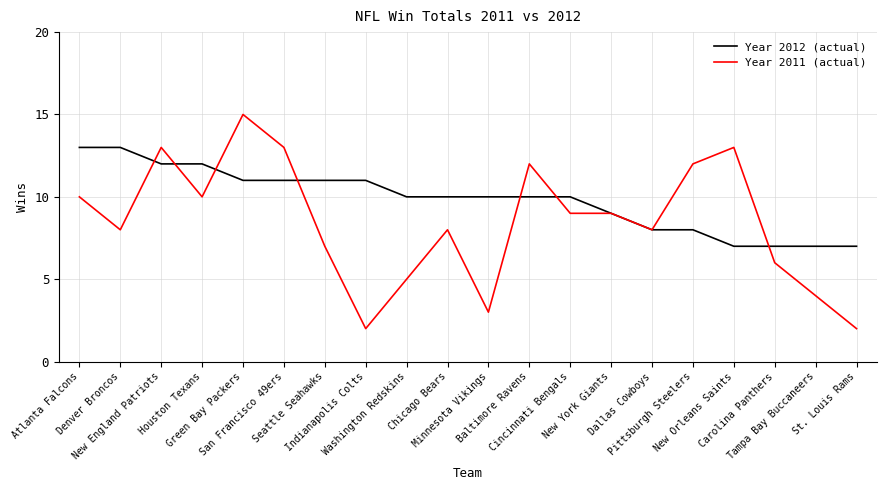

Reading right to left, transcribe all the data shown in this chart.

Year 2012 (actual): St. Louis Rams=7	Tampa Bay Buccaneers=7	Carolina Panthers=7	New Orleans Saints=7	Pittsburgh Steelers=8	Dallas Cowboys=8	New York Giants=9	Cincinnati Bengals=10	Baltimore Ravens=10	Minnesota Vikings=10	Chicago Bears=10	Washington Redskins=10	Indianapolis Colts=11	Seattle Seahawks=11	San Francisco 49ers=11	Green Bay Packers=11	Houston Texans=12	New England Patriots=12	Denver Broncos=13	Atlanta Falcons=13
Year 2011 (actual): St. Louis Rams=2	Tampa Bay Buccaneers=4	Carolina Panthers=6	New Orleans Saints=13	Pittsburgh Steelers=12	Dallas Cowboys=8	New York Giants=9	Cincinnati Bengals=9	Baltimore Ravens=12	Minnesota Vikings=3	Chicago Bears=8	Washington Redskins=5	Indianapolis Colts=2	Seattle Seahawks=7	San Francisco 49ers=13	Green Bay Packers=15	Houston Texans=10	New England Patriots=13	Denver Broncos=8	Atlanta Falcons=10